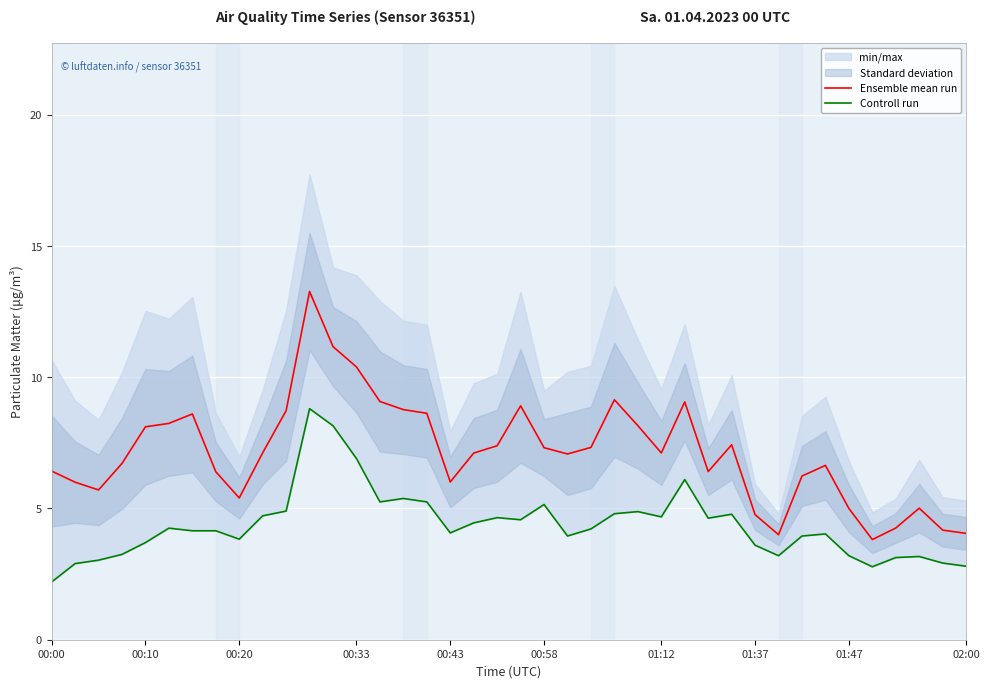

The Ensemble mean run series shows 6.4 at 00:00. True or false?

True